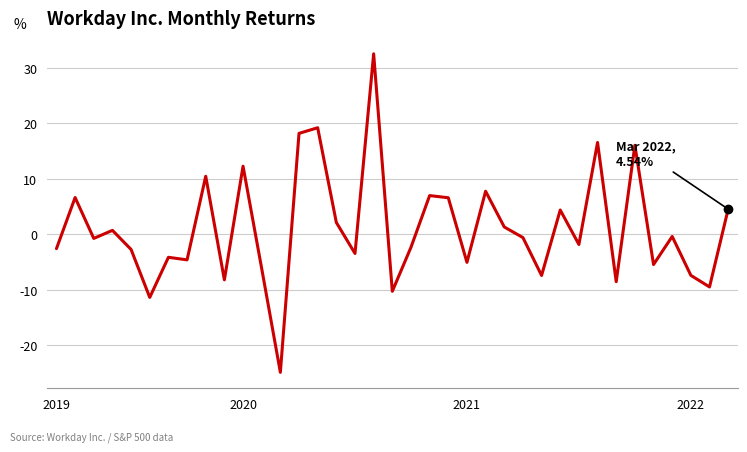

Is this an area chart (filled region under the line)?

No